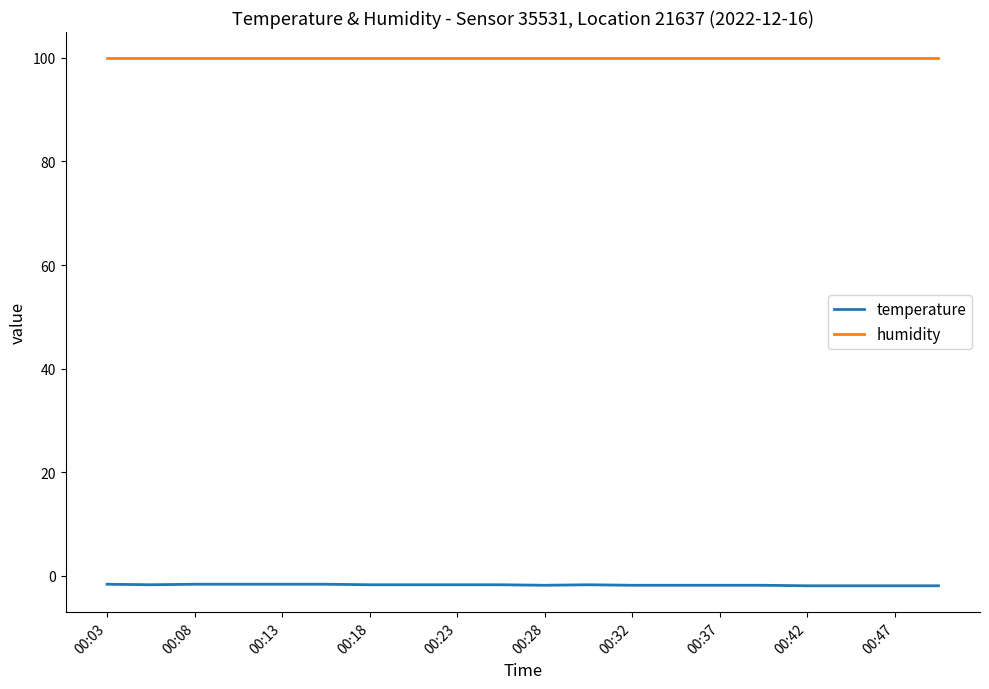

Count the number of data series in this chart.

2